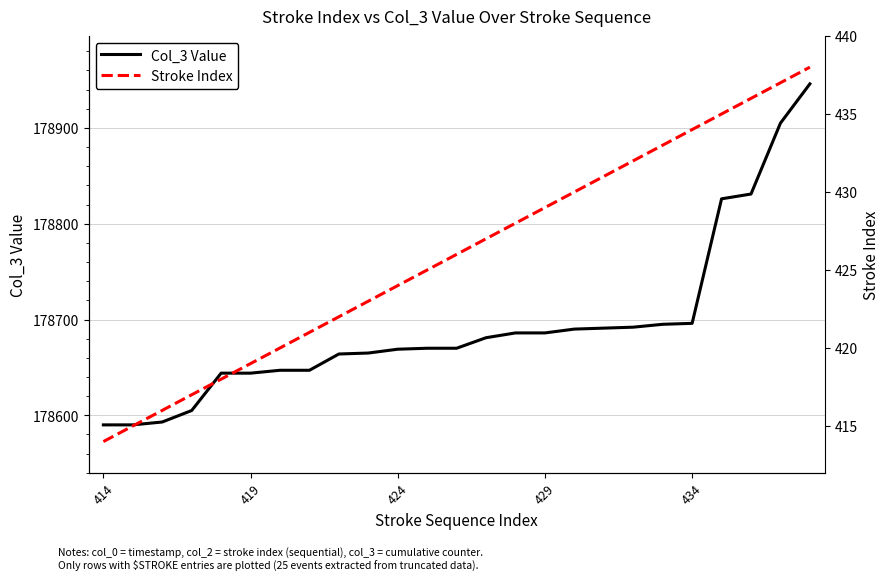

The value of Stroke Index at 19 is 601. True or false?

False